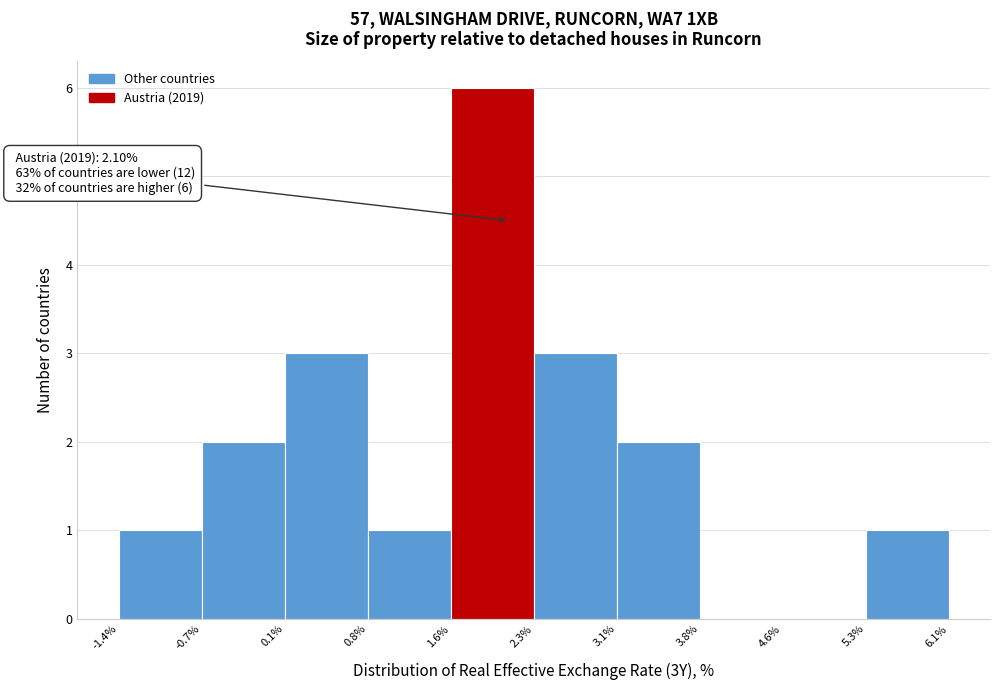

Over which range of the x-axis is the bar tallest?

1.6% to 2.3%